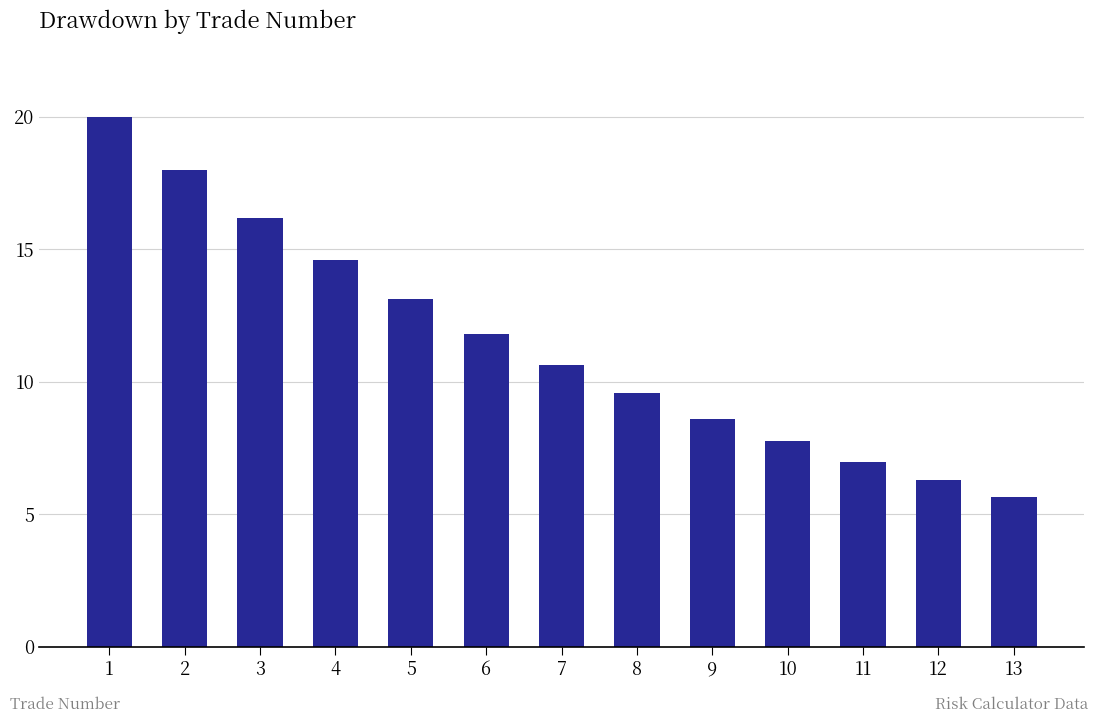

Which category has the lowest value across all series?

13